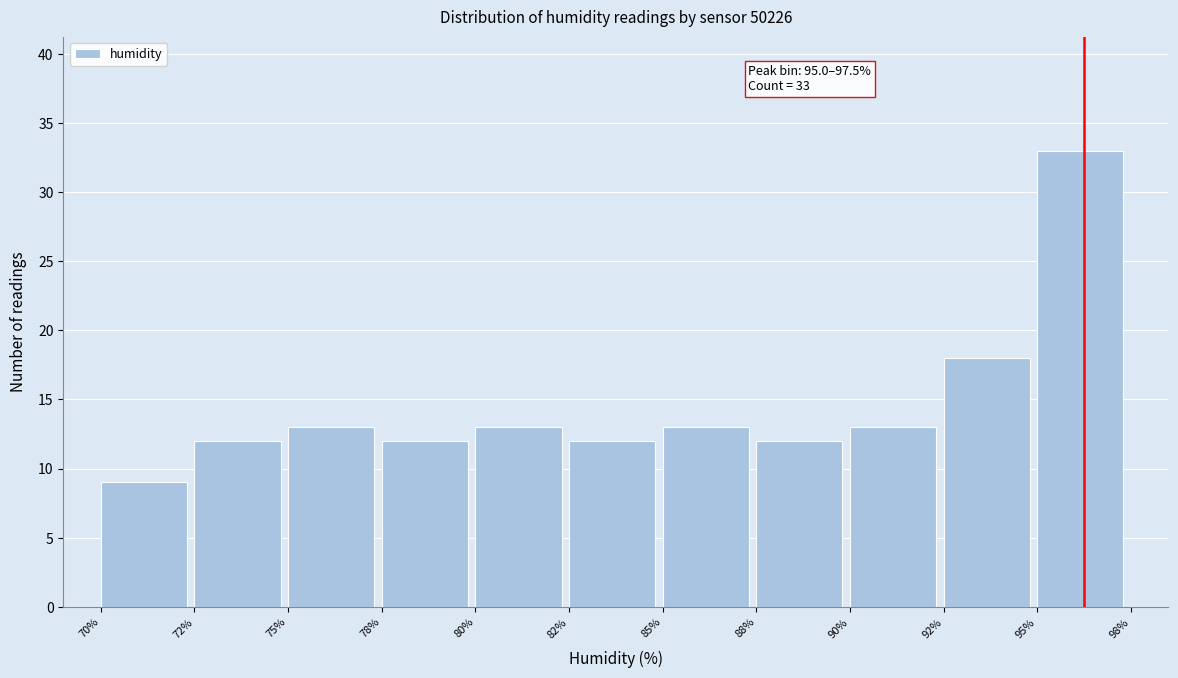

Reading left to right, transcribe all the data shown in this chart.

70%=9	72%=12	75%=13	78%=12	80%=13	82%=12	85%=13	88%=12	90%=13	92%=18	95%=33